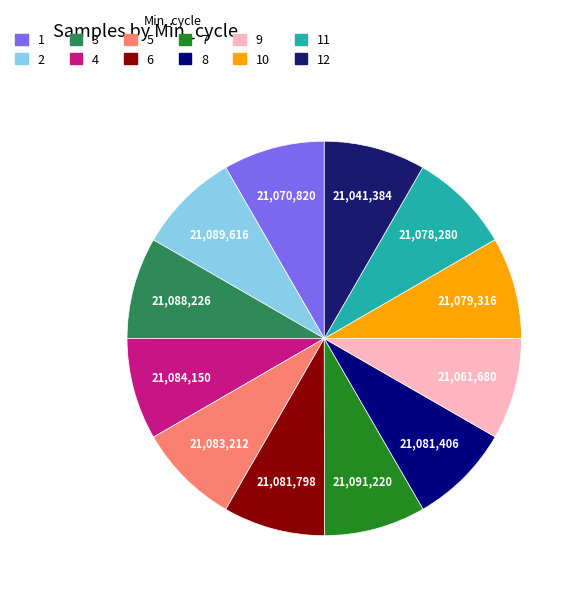

Count the number of slices in the pie.

12